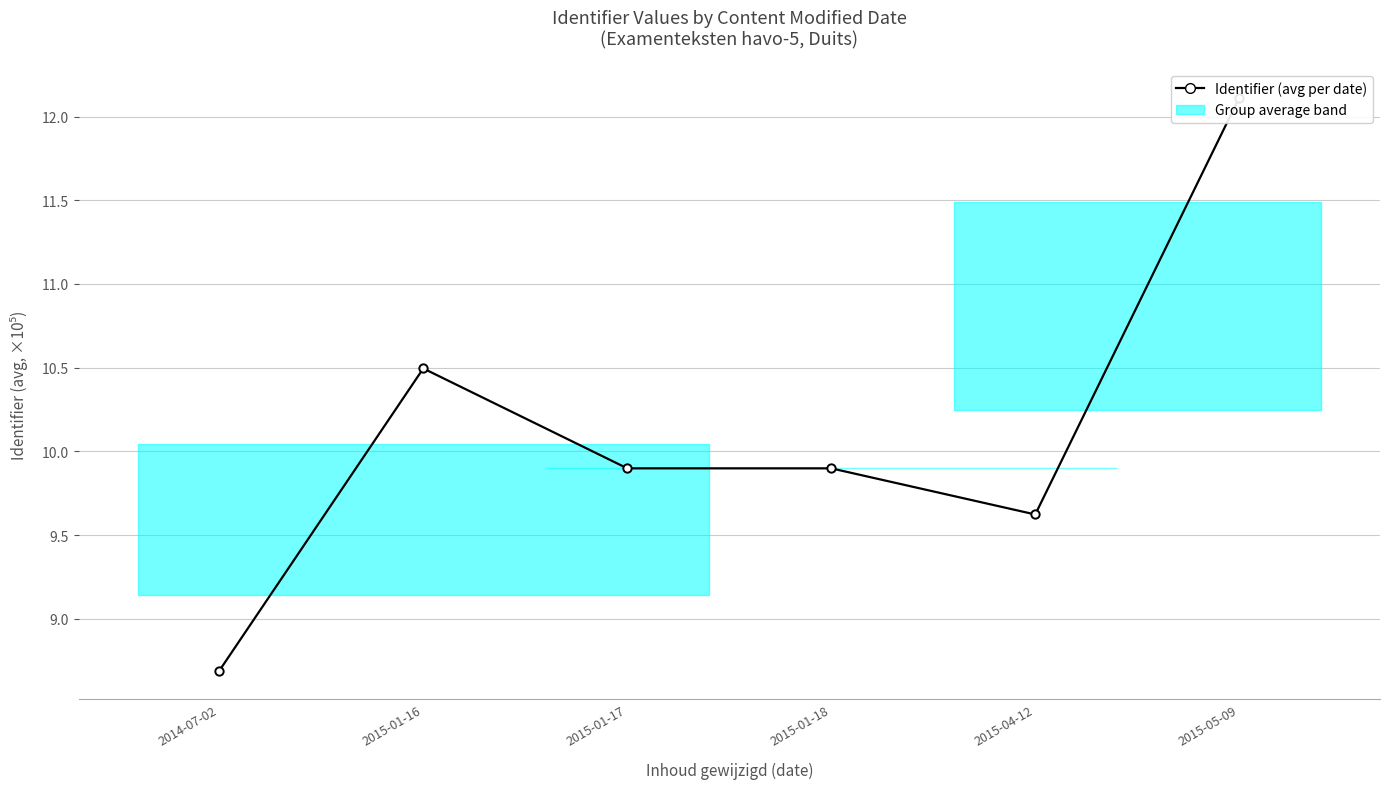

What is the label of the 3rd point from the right?

2015-01-18